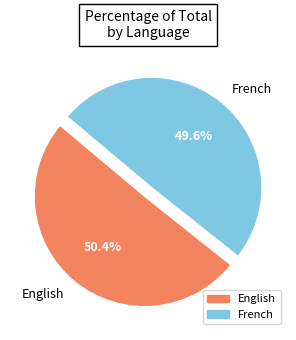

How many segments does this pie chart have?

2